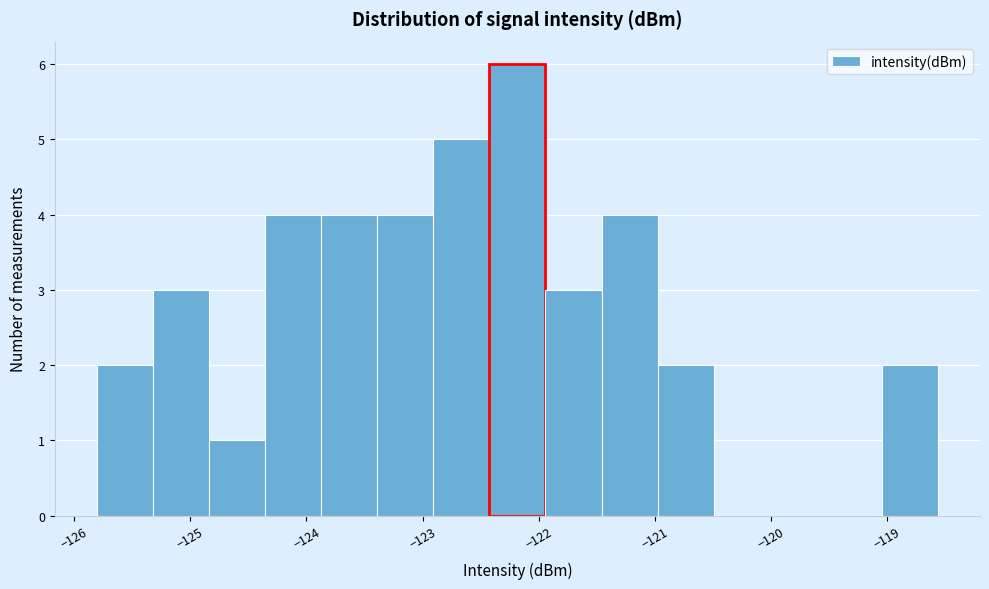

Reading left to right, transcribe this chart: for each bar, give the range it covers on the x-axis and its height. Neither the bar edges nor the heights are printed on the chart, so give them approximately, as read against the axes.

-125.8 to -125.3: 2
-125.3 to -124.8: 3
-124.8 to -124.4: 1
-124.4 to -123.9: 4
-123.9 to -123.4: 4
-123.4 to -122.9: 4
-122.9 to -122.4: 5
-122.4 to -121.9: 6
-121.9 to -121.5: 3
-121.5 to -121.0: 4
-121.0 to -120.5: 2
-120.5 to -120.0: 0
-120.0 to -119.5: 0
-119.5 to -119.0: 0
-119.0 to -118.6: 2